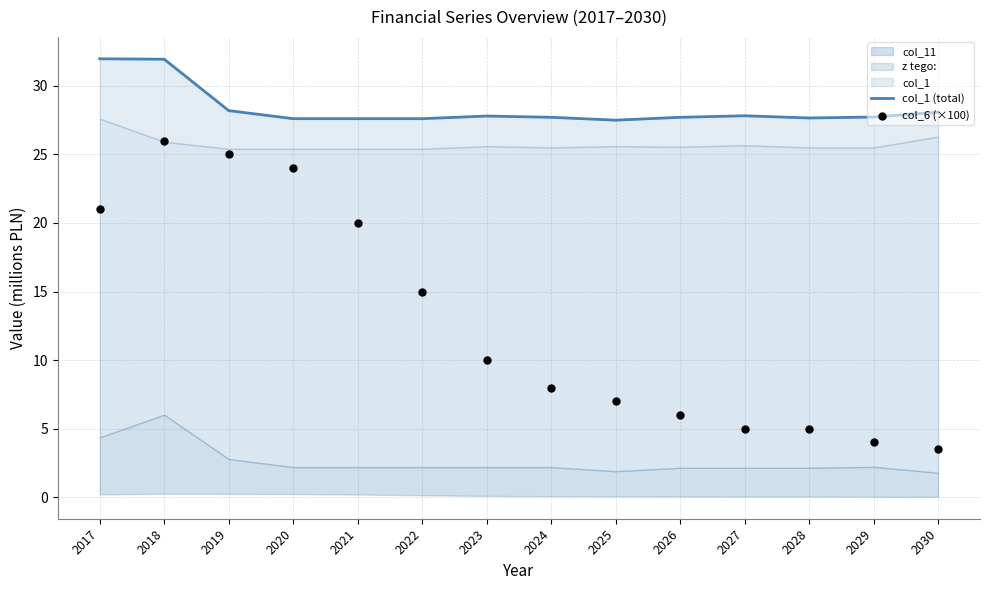

Which series has the widest spread of Y values?

col_6 (×100)